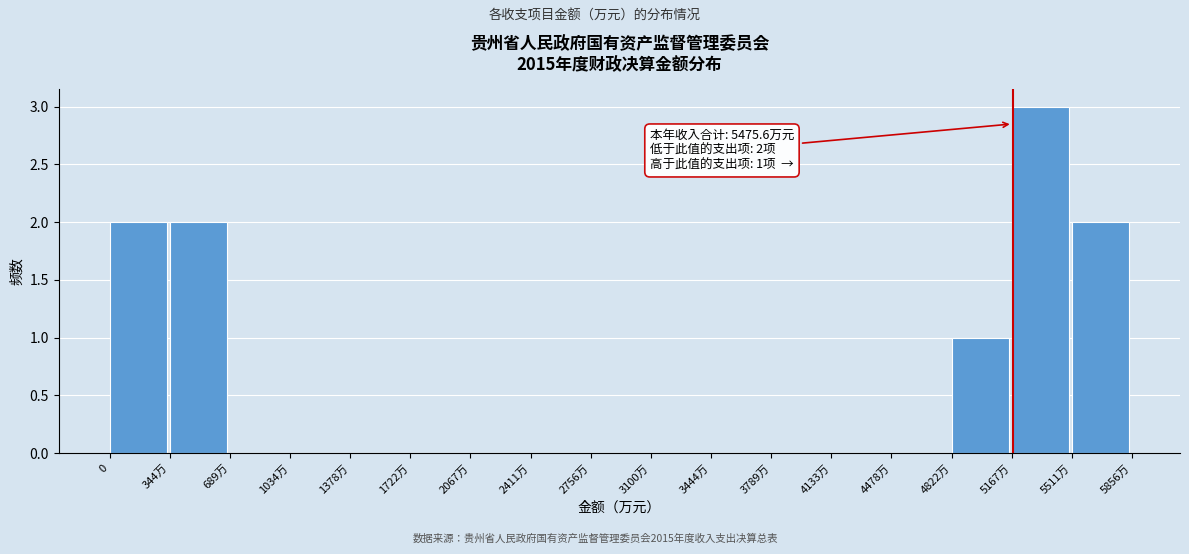

Reading right to left, extract all data points from this chart.

5511万=2	5167万=3	4822万=1	4478万=0	4133万=0	3789万=0	3444万=0	3100万=0	2756万=0	2411万=0	2067万=0	1722万=0	1378万=0	1034万=0	689万=0	344万=2	0=2